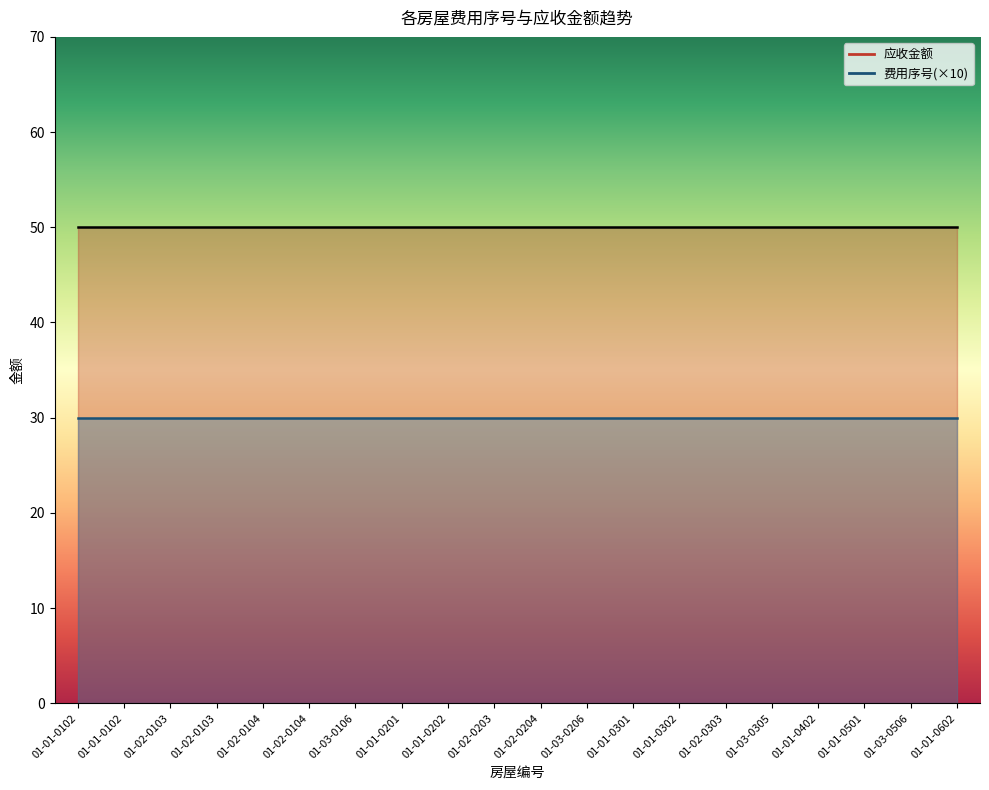

Reading left to right, list all the values displayed in this chart.

费用序号: 01-01-0102=3	01-01-0102=3	01-02-0103=3	01-02-0103=3	01-02-0104=3	01-02-0104=3	01-03-0106=3	01-01-0201=3	01-01-0202=3	01-02-0203=3	01-02-0204=3	01-03-0206=3	01-01-0301=3	01-01-0302=3	01-02-0303=3	01-03-0305=3	01-01-0402=3	01-01-0501=3	01-03-0506=3	01-01-0602=3
应收金额: 01-01-0102=50	01-01-0102=50	01-02-0103=50	01-02-0103=50	01-02-0104=50	01-02-0104=50	01-03-0106=50	01-01-0201=50	01-01-0202=50	01-02-0203=50	01-02-0204=50	01-03-0206=50	01-01-0301=50	01-01-0302=50	01-02-0303=50	01-03-0305=50	01-01-0402=50	01-01-0501=50	01-03-0506=50	01-01-0602=50